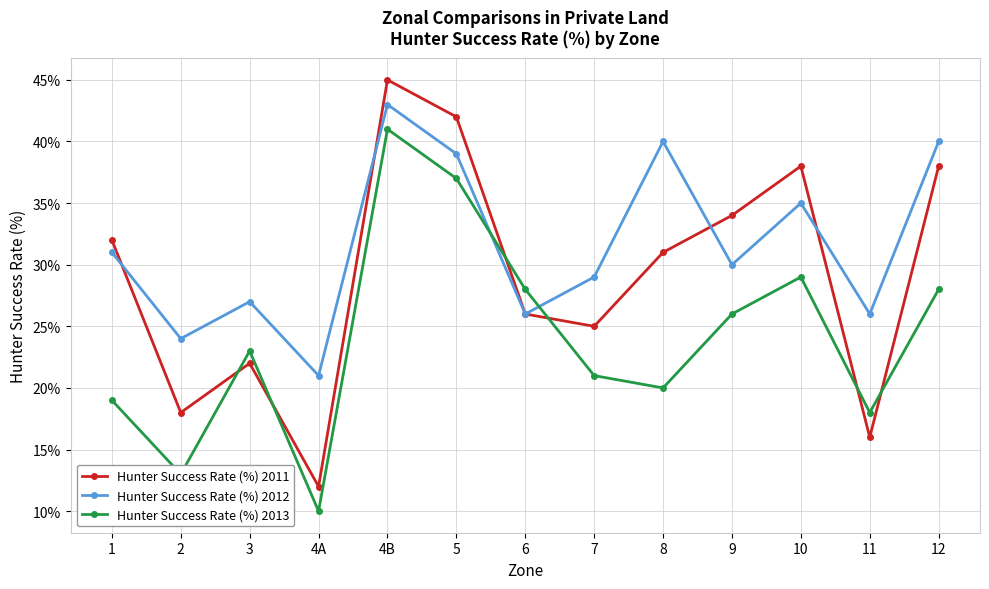

True or false: Hunter Success Rate (%) 2013 and Hunter Success Rate (%) 2012 cross at least once.

True